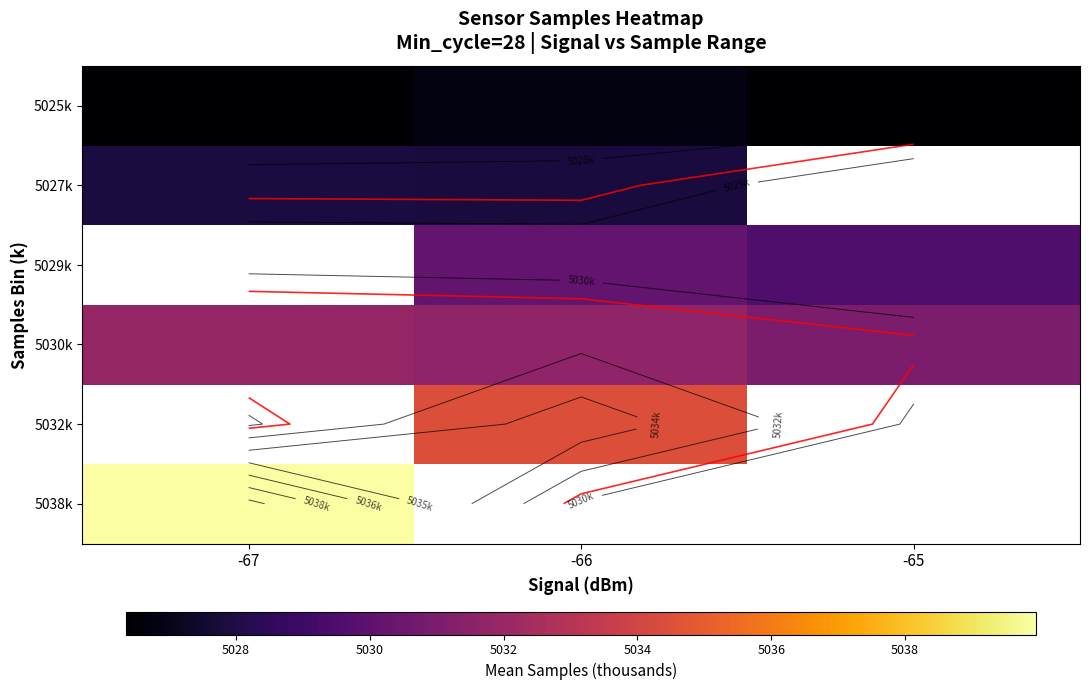

Where does the 5032k series first go above 5034?

-66